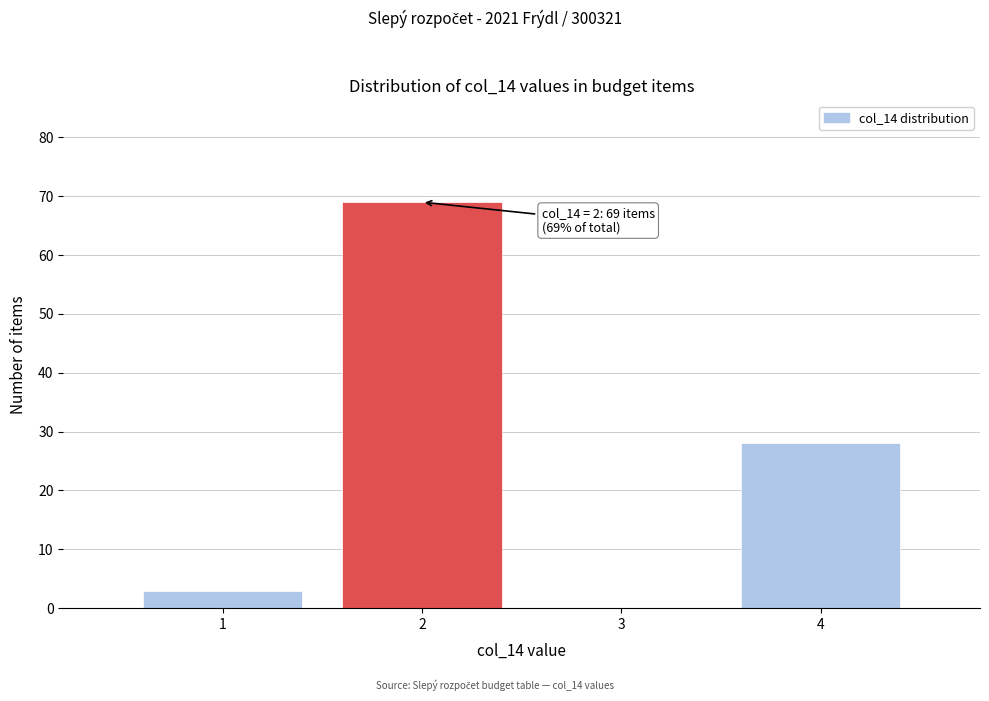

Which range on the x-axis has the tallest bar?

1.5 to 2.5